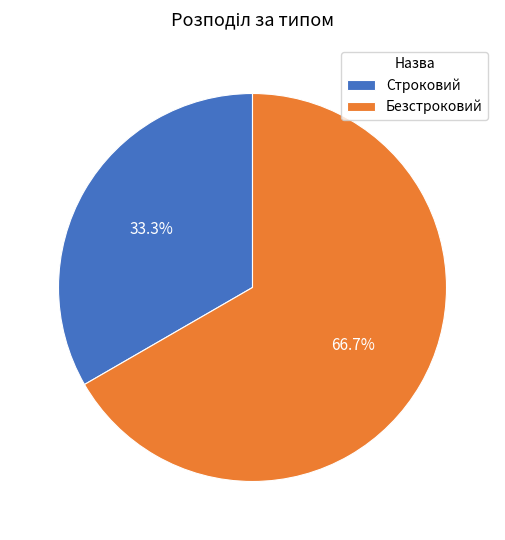

Which category has the biggest portion of the pie?

Безстроковий